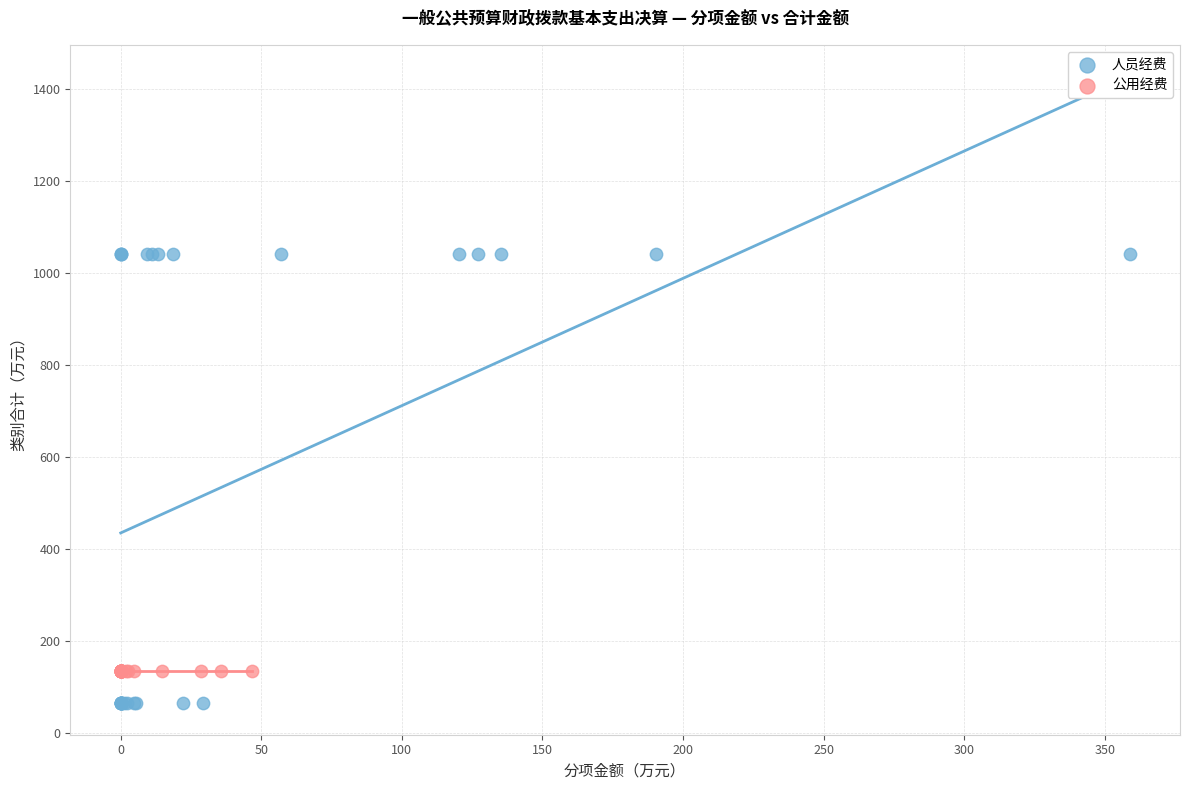

Which series reaches the minimum Y coordinate?

人员经费